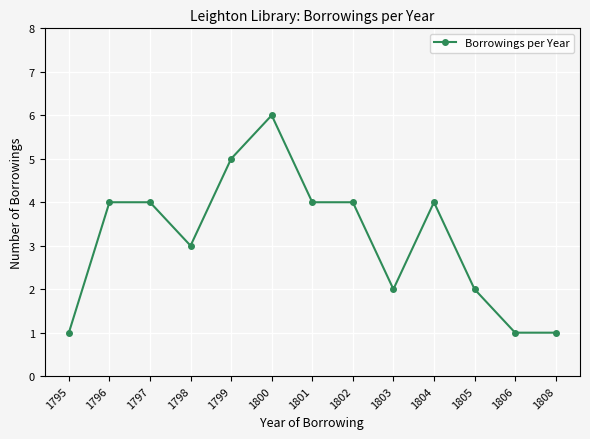

Does the chart have visible grid lines?

Yes